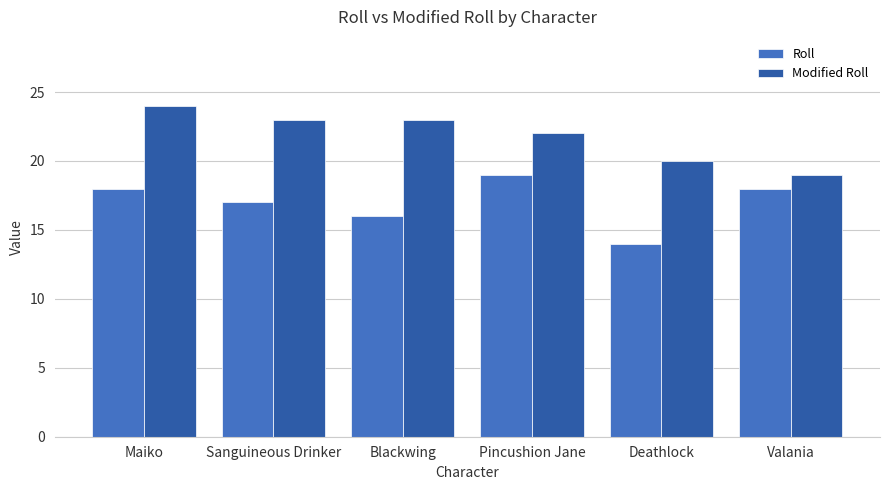

What is the spread (max minus min) of values at Maiko?

6